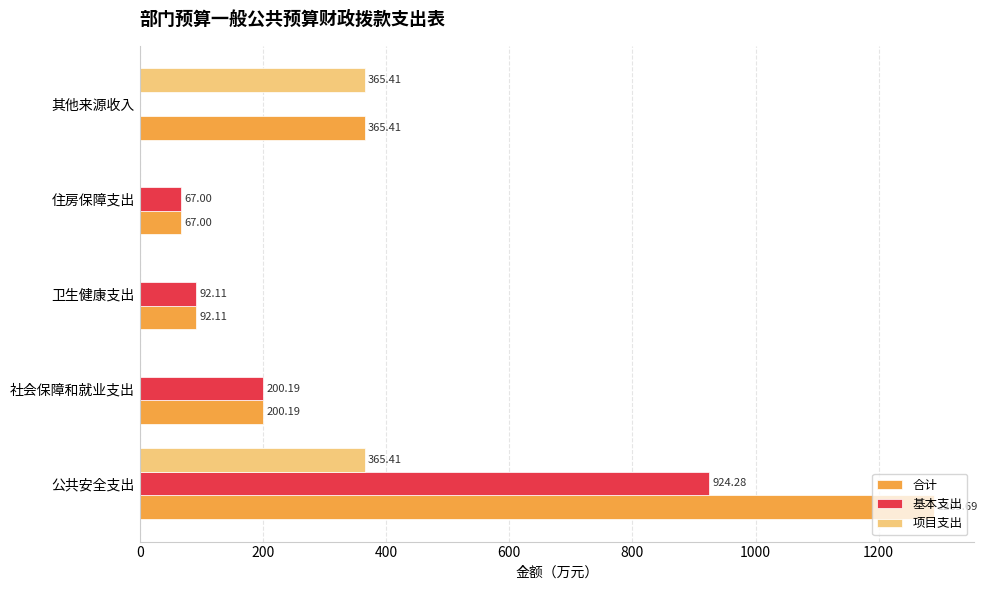

What is the sum of all 基本支出 values?

1283.6